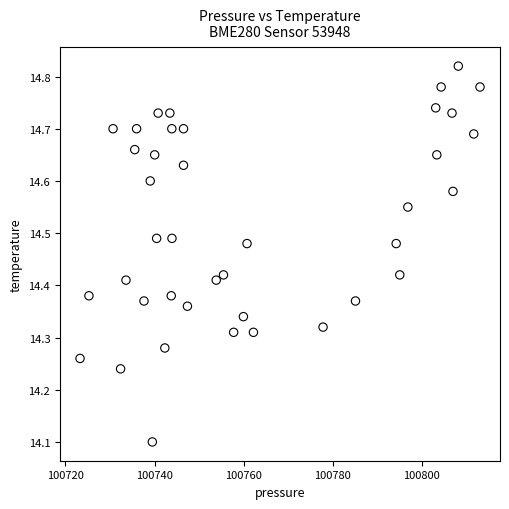

What Y value in the scatter plot is closest to 14?

14.1